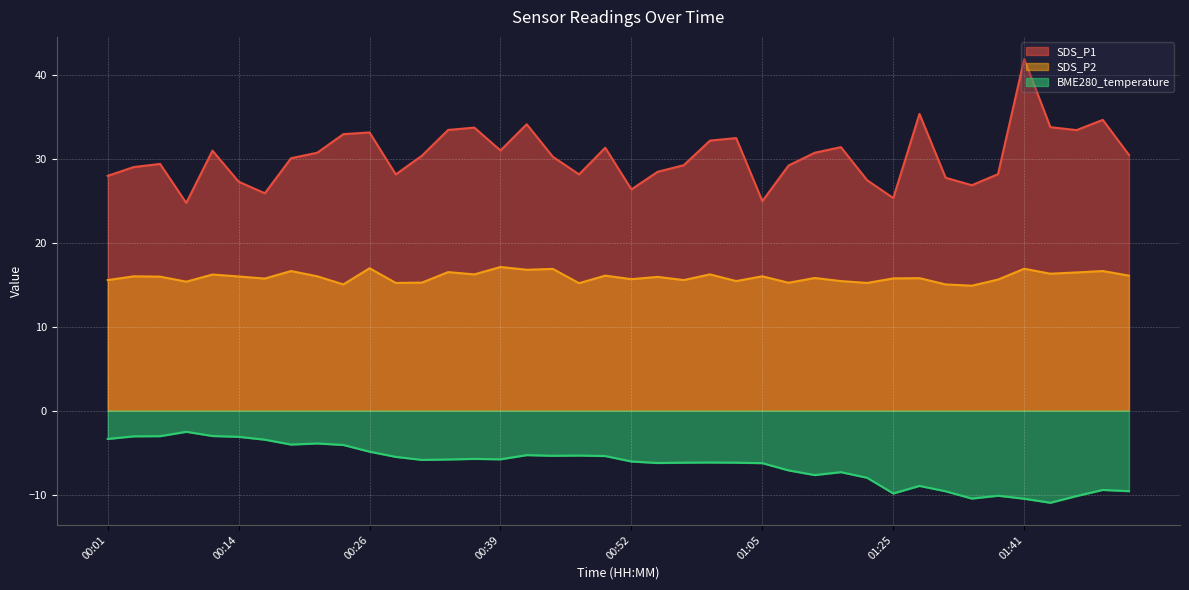

Which series has the largest range (max minus min)?

SDS_P1